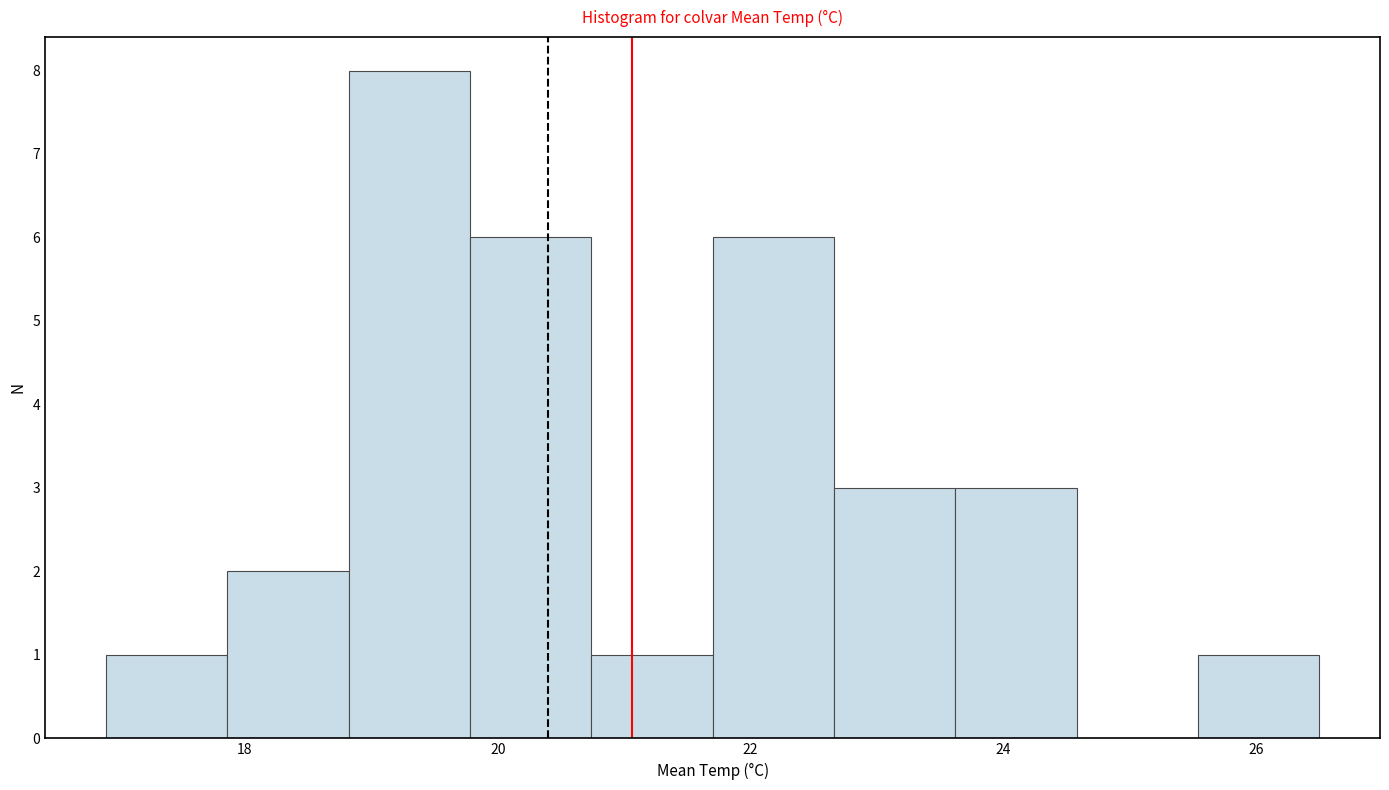

Reading left to right, list every bar in this chart as the range it spans on the x-axis followed by its height. Neither the bar edges nor the heights are printed on the chart, so give them approximately, as read against the axes.

16.90 to 17.86: 1
17.86 to 18.82: 2
18.82 to 19.78: 8
19.78 to 20.74: 6
20.74 to 21.70: 1
21.70 to 22.66: 6
22.66 to 23.62: 3
23.62 to 24.58: 3
24.58 to 25.54: 0
25.54 to 26.50: 1